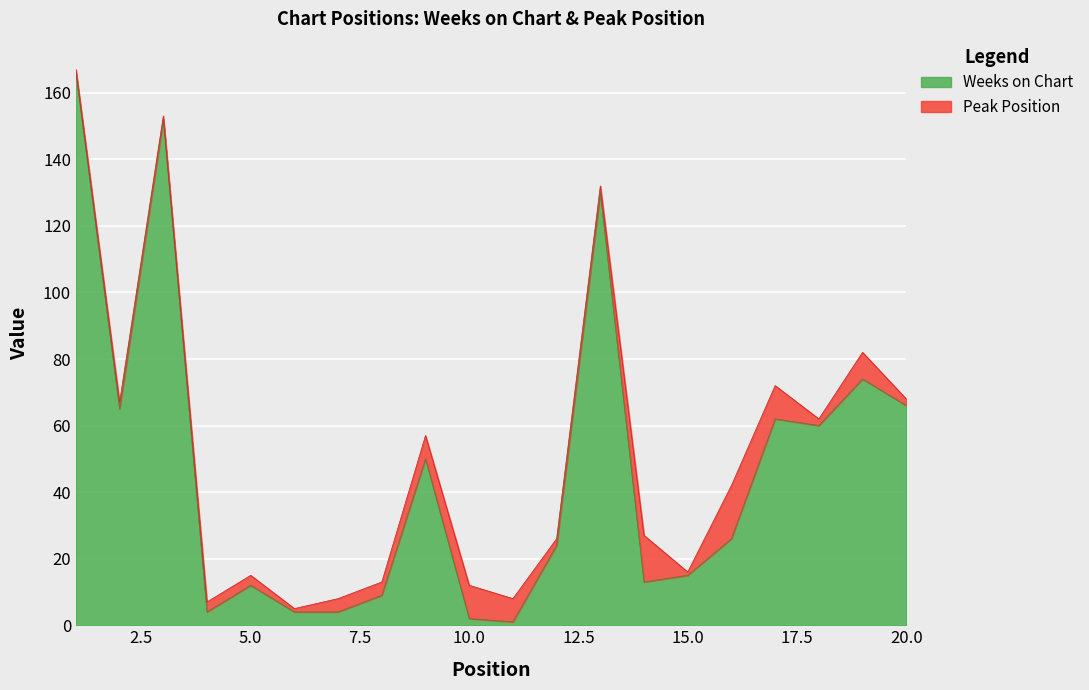

What is the smallest value displayed?

1